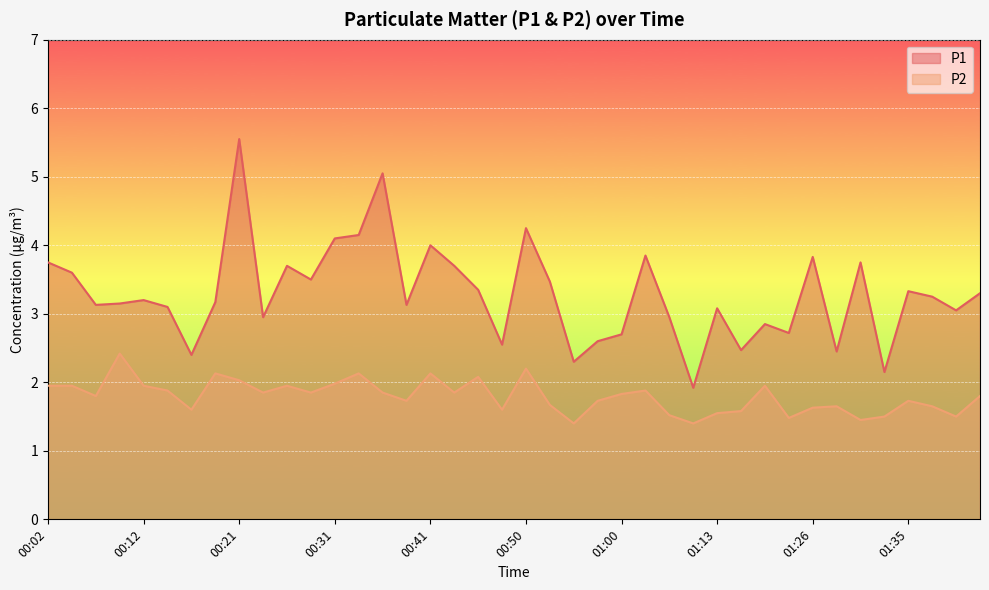

What is the label of the 22nd point from the right?

00:46